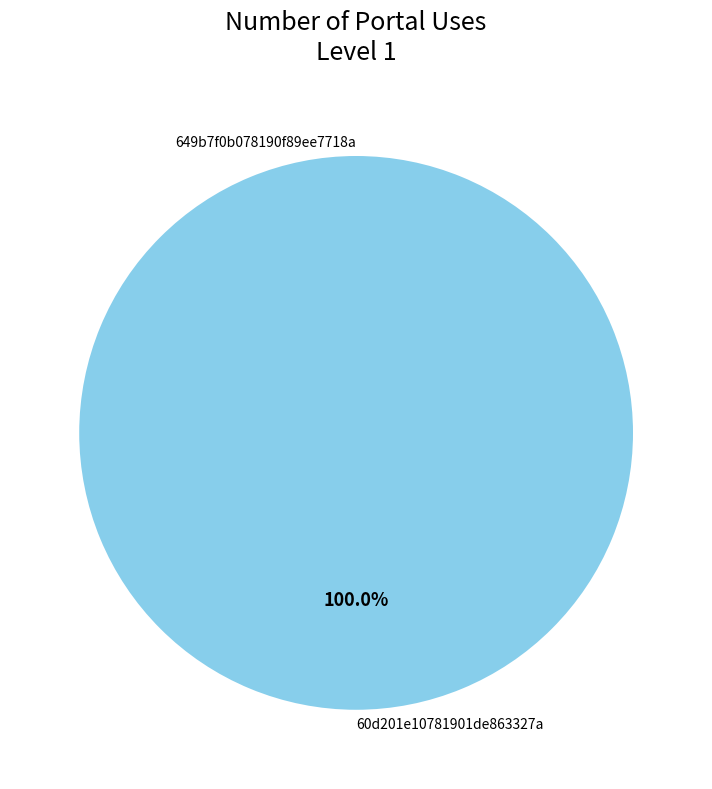

Is the sum of 60d201e10781901de863327a and 649b7f0b078190f89ee7718a greater than half?

Yes